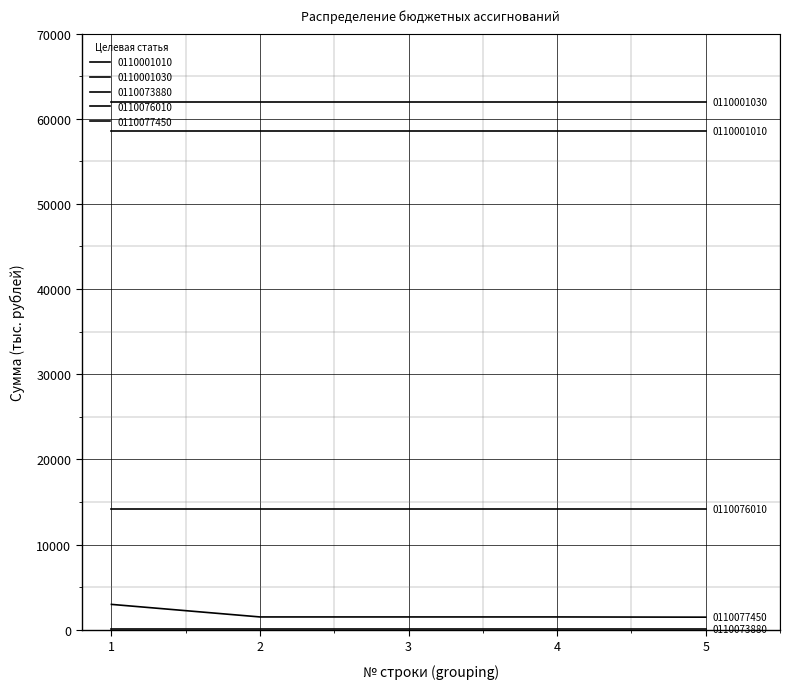

True or false: 0110073880 and 0110076010 intersect in this chart.

False